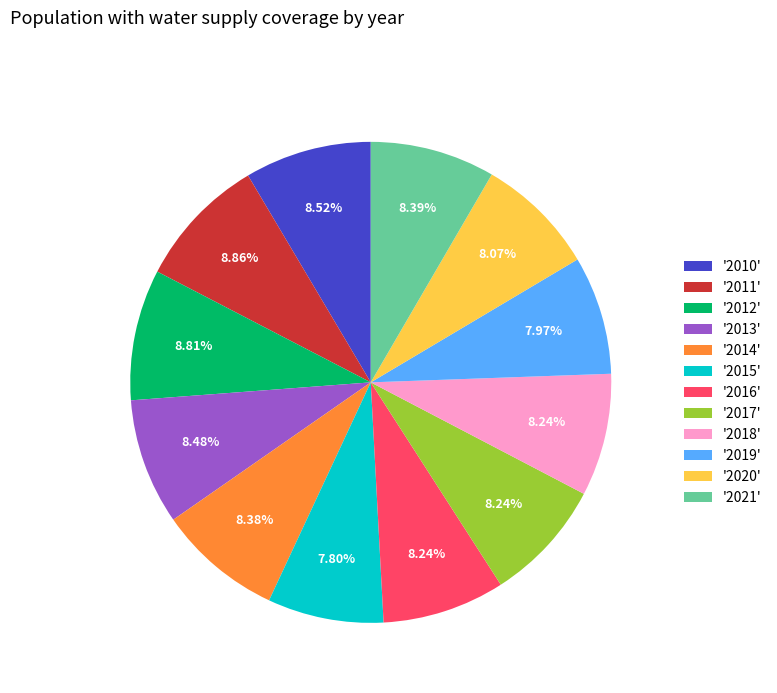

Which has a higher value, '2011' or '2020'?

'2011'